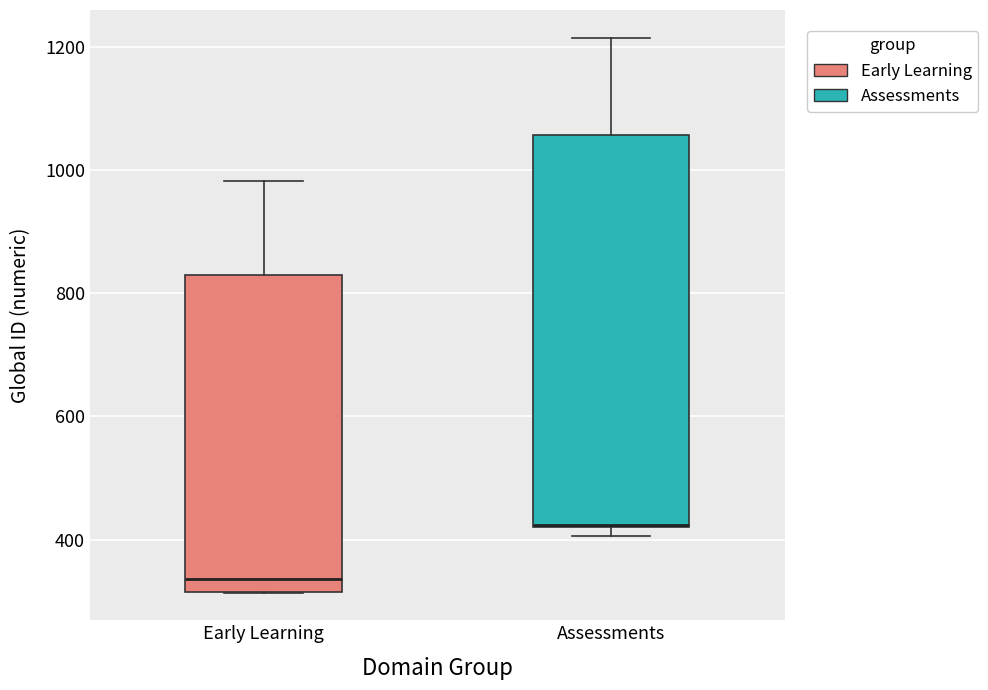

Reading left to right, transcribe this box plot: for each box, give where its median line is, the range the box spans, and where its two whiskers end, as read against the y-axis. The values are not printed on the chart, so give them approximately, as read against the axis.

Early Learning: median 340, box 320 to 820, whiskers 320 to 980
Assessments: median 420 (drawn on the box's lower edge), box 420 to 1060, whiskers 400 to 1220